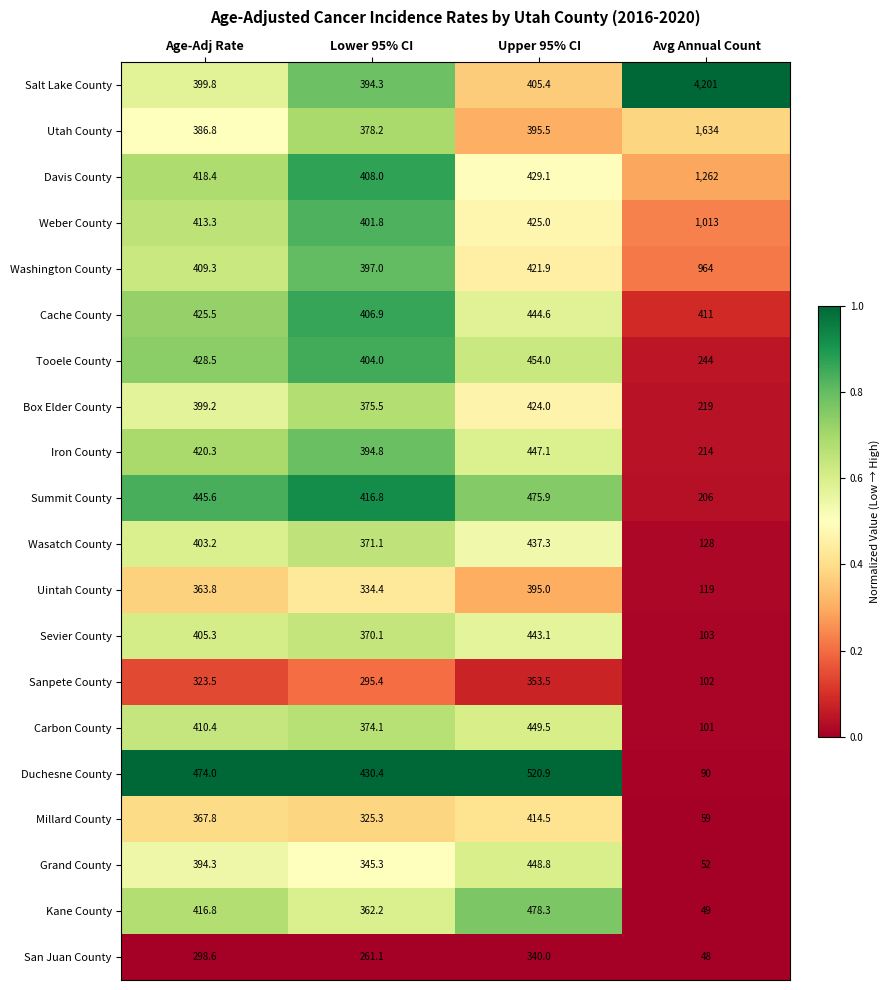

What is the difference between the Sanpete County values at Lower 95% CI and Avg Annual Count?

193.4